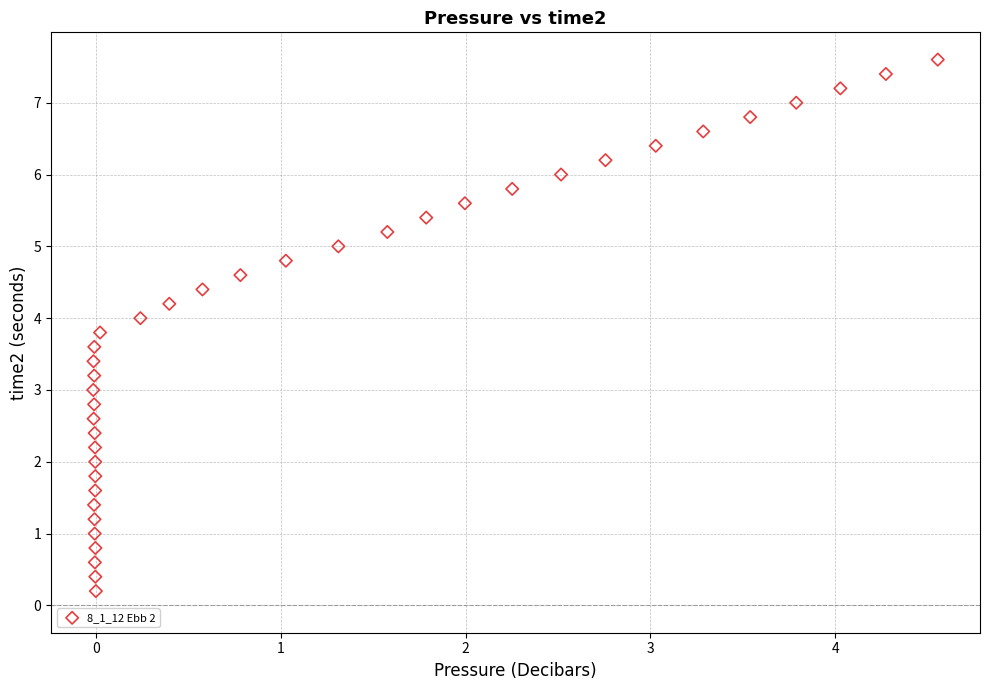

What is the range of X values (max minus min)?

4.6